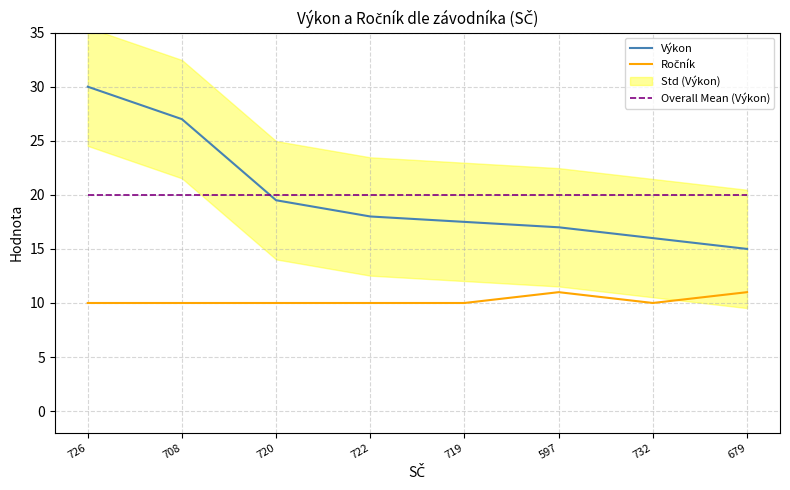

Is the value of Výkon at 720 greater than the value of Overall Mean (Výkon) at 708?

No